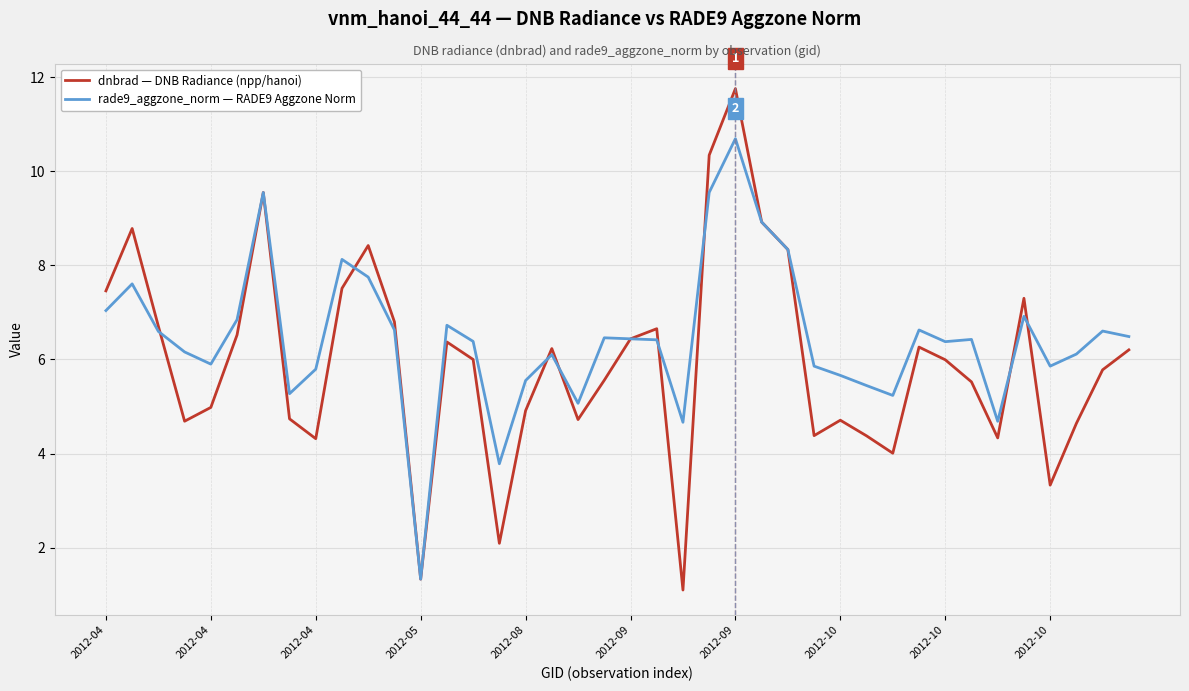

List the series in order of their peak value, lowest first.

rade9_aggzone_norm — RADE9 Aggzone Norm, dnbrad — DNB Radiance (npp/hanoi)